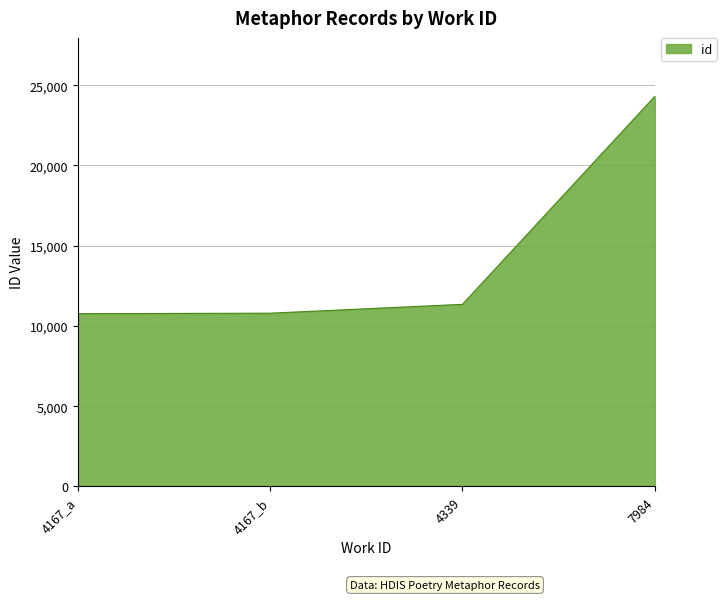

Between 7984 and 4167_a, which is larger?

7984